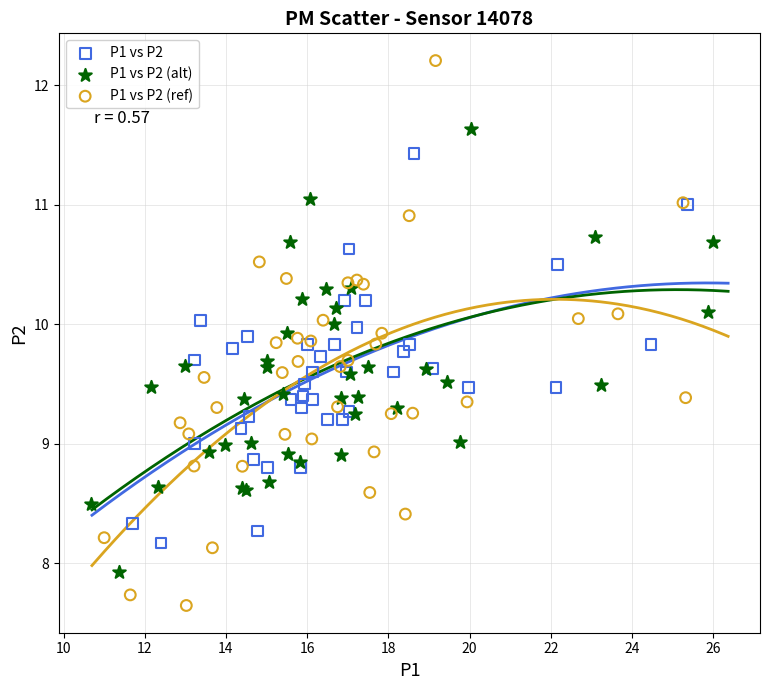

Which series has the largest Y range (max minus min)?

P1 vs P2 (ref)